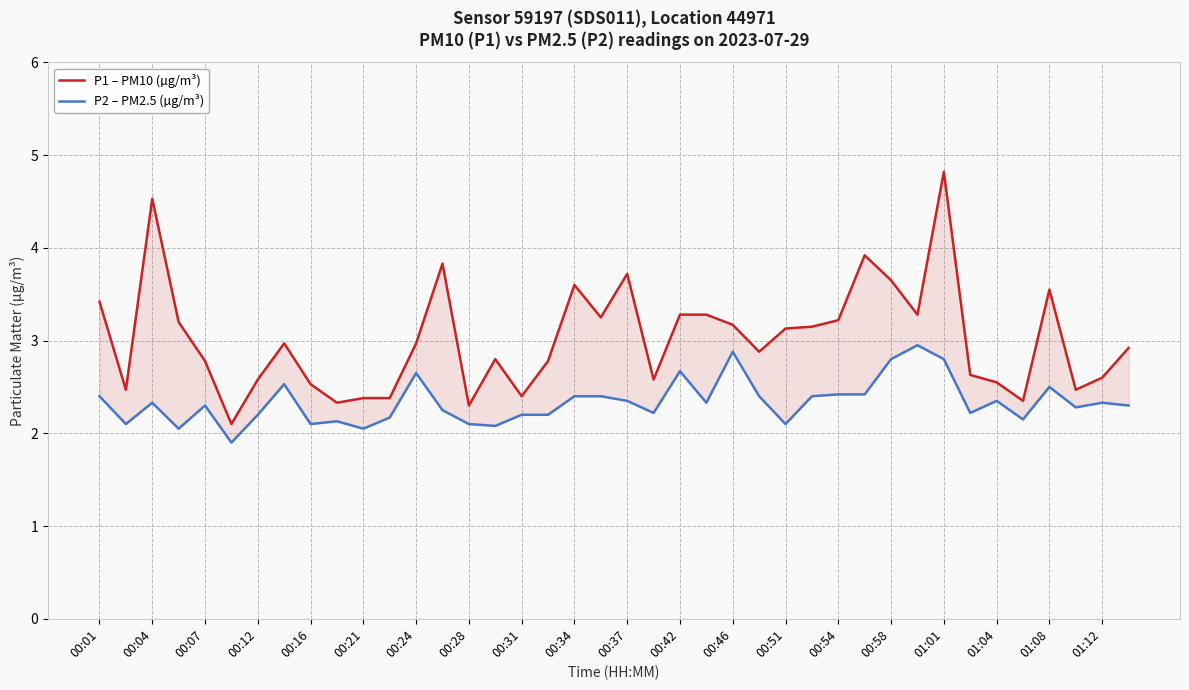

The P2 – PM2.5 (µg/m³) series shows 1.4 at 00:28. True or false?

False